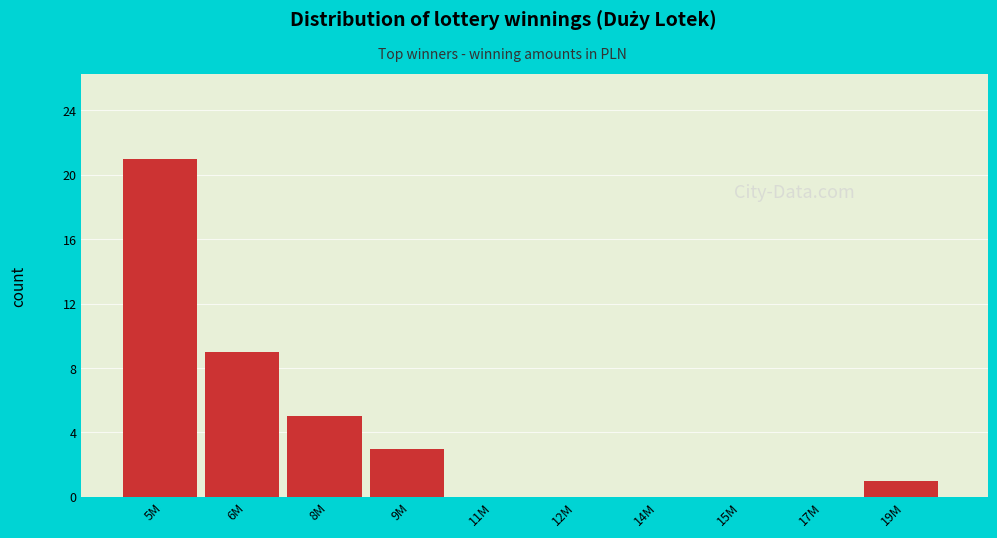

Reading left to right, what are all the values shown in this chart?

5M=21	6M=9	8M=5	9M=3	11M=0	12M=0	14M=0	15M=0	17M=0	19M=1